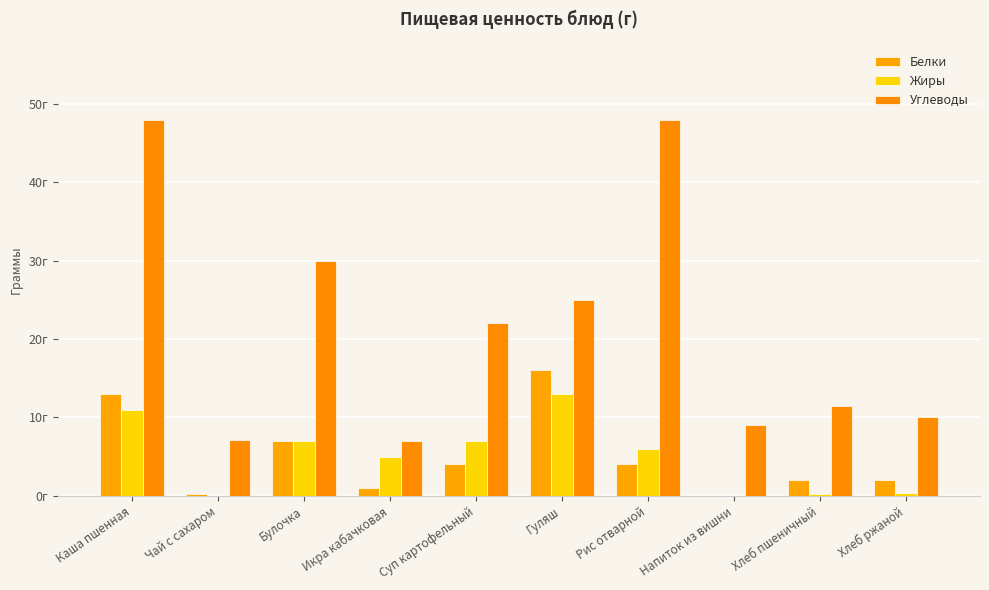

Does the chart contain stacked bars?

No